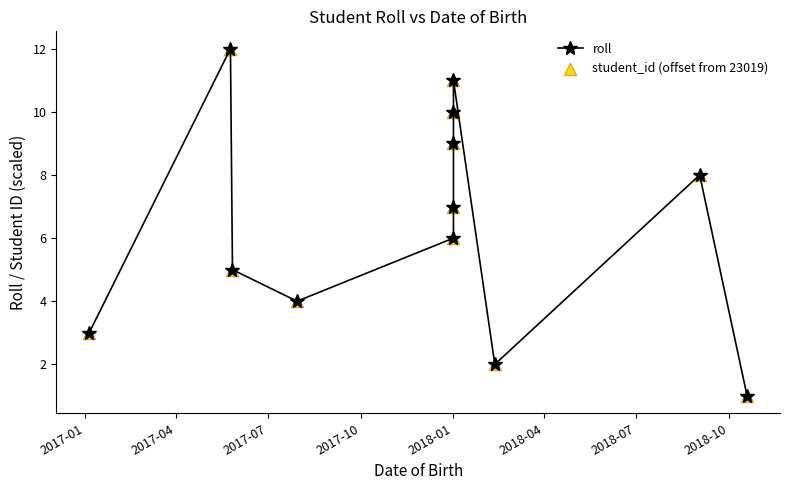

What is the total value across all series at 2018-01?

12